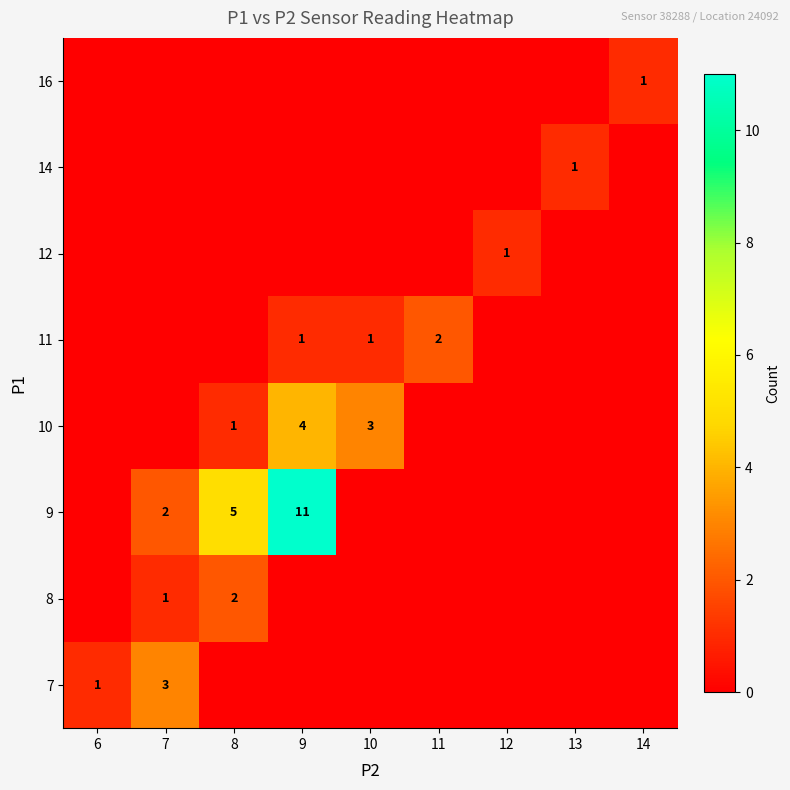

Is the value of 11 at 11 greater than the value of 9 at 9?

No